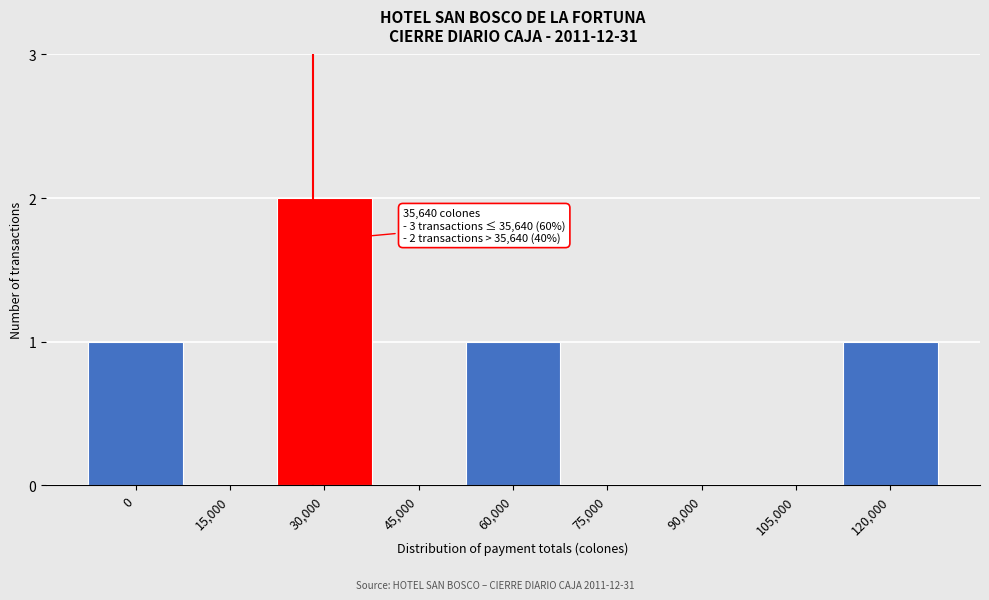

Reading left to right, transcribe all the data shown in this chart.

0=1	15,000=0	30,000=2	45,000=0	60,000=1	75,000=0	90,000=0	105,000=0	120,000=1